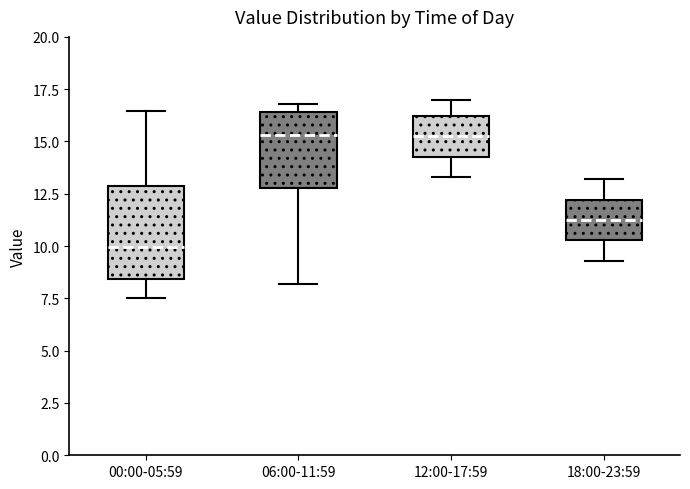

Comparing the boxes themselves (not the whiskers), which one is the tallest?

00:00-05:59